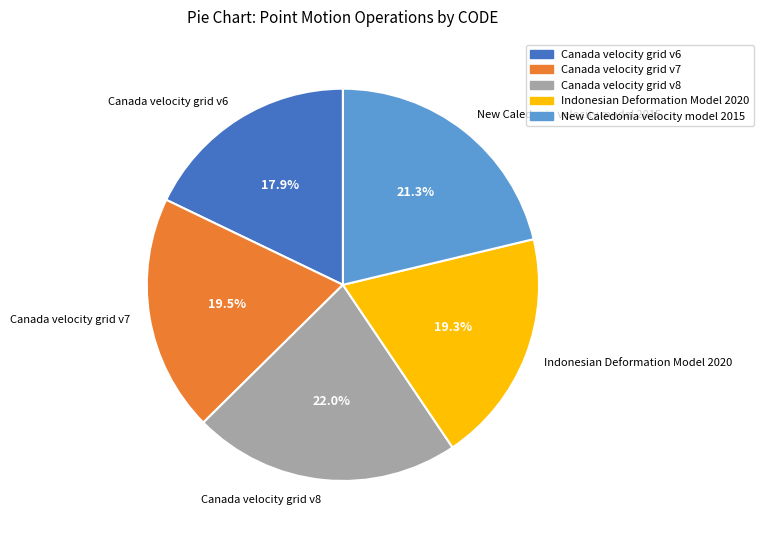

What portion of the pie excludes Canada velocity grid v6?

82.1%